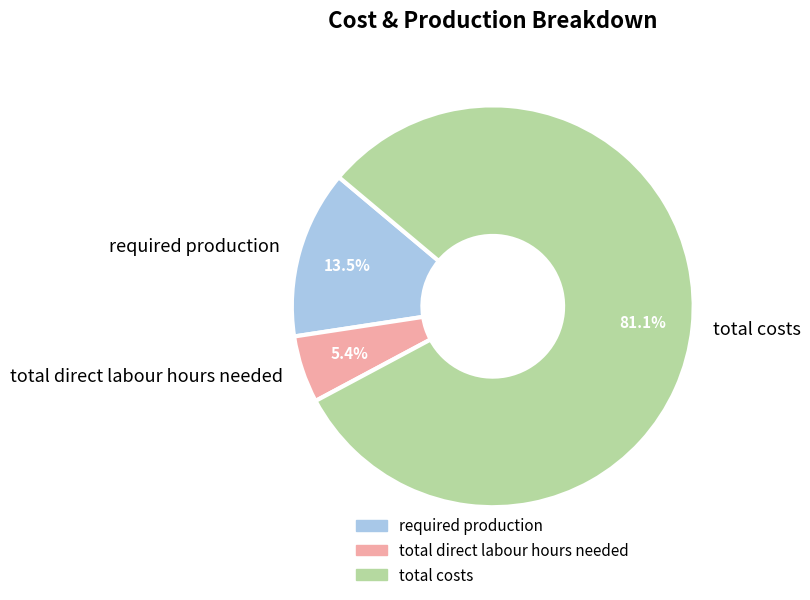

What percentage is the total costs slice, to the nearest percent?

81%